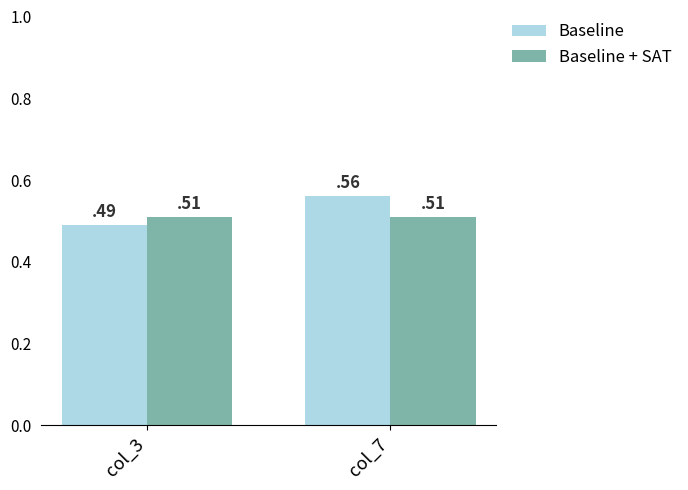

What is the sum of the Baseline values at col_7 and col_3?

1.1